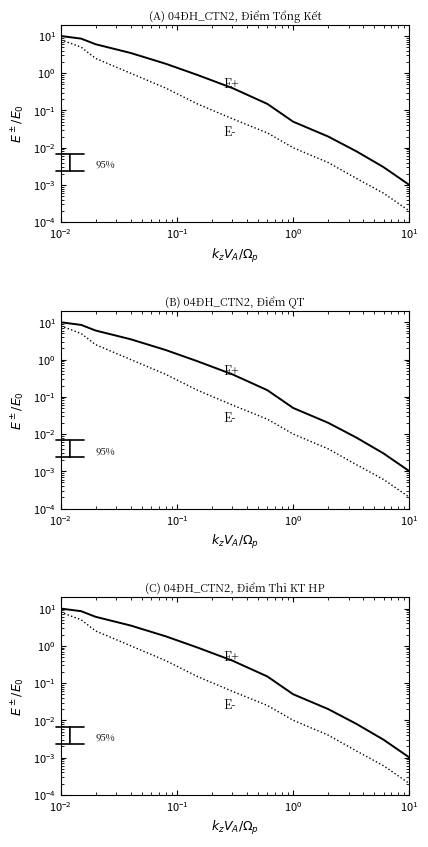

True or false: E- and E+ cross at least once.

False